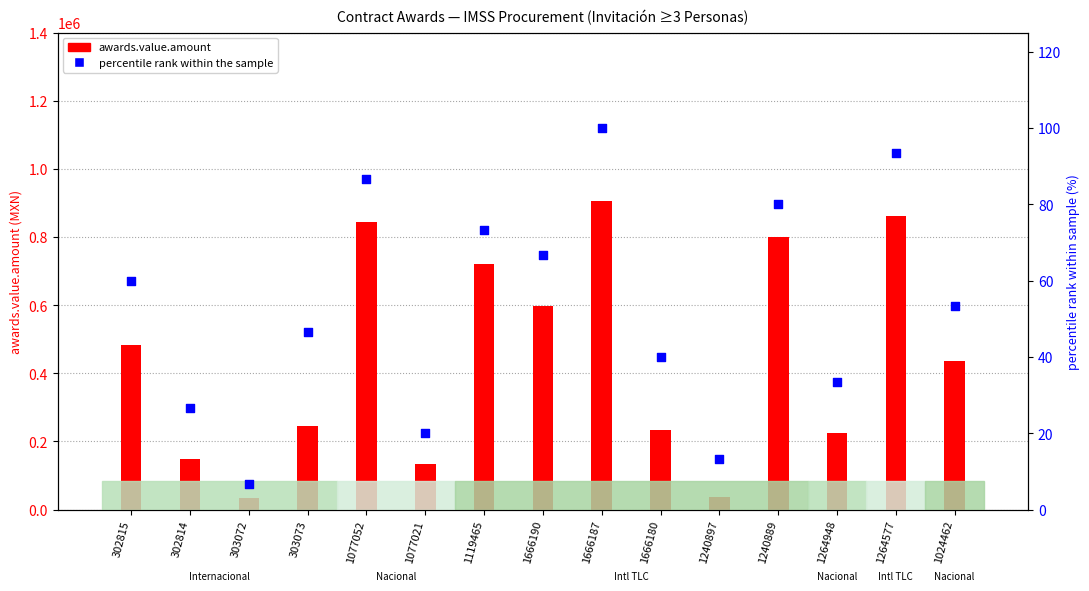

Is the value of awards.value.amount at 1666187 greater than the value of percentile rank within the sample at 1666190?

Yes